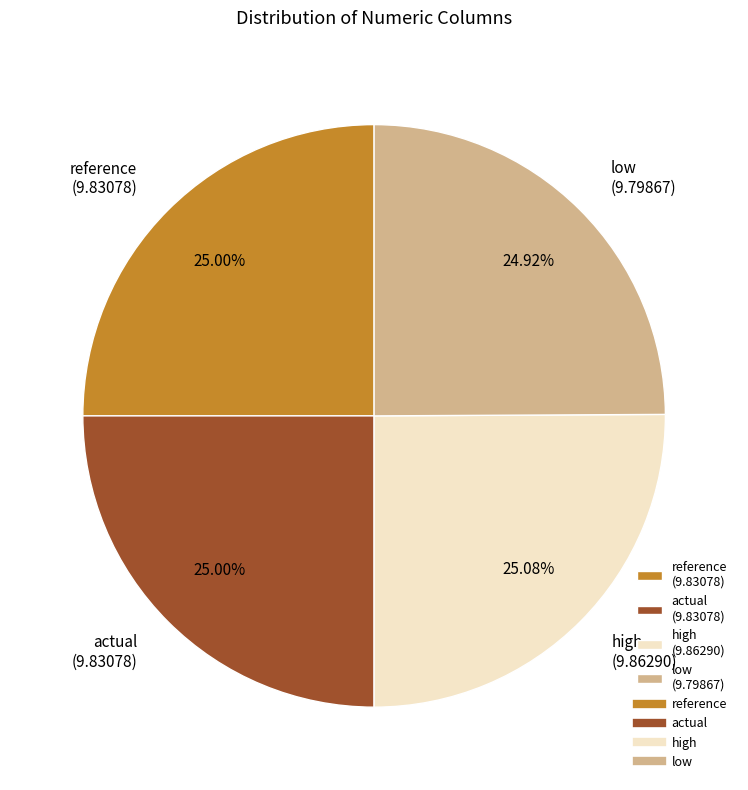

Approximately how many times larger is the value at low compared to high?

1.0